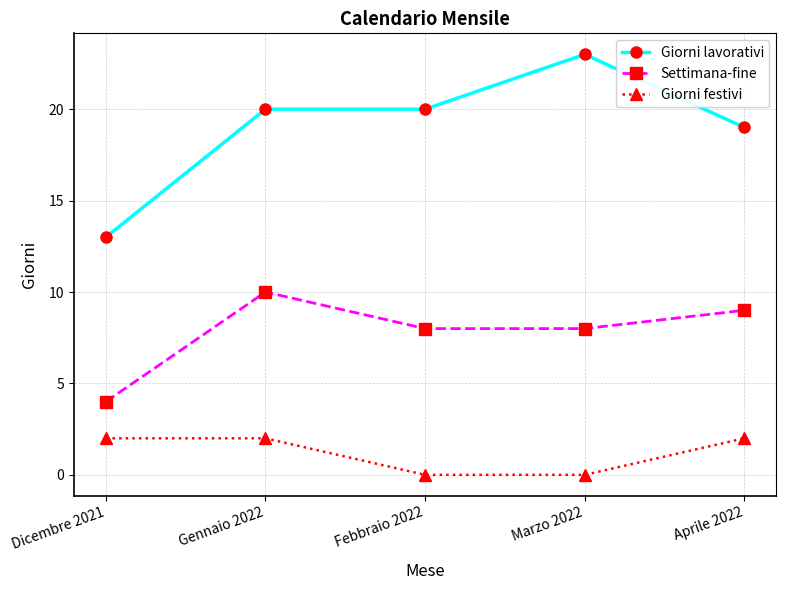

Reading left to right, what are all the values shown in this chart?

Giorni lavorativi: Dicembre 2021=13	Gennaio 2022=20	Febbraio 2022=20	Marzo 2022=23	Aprile 2022=19
Settimana-fine: Dicembre 2021=4	Gennaio 2022=10	Febbraio 2022=8	Marzo 2022=8	Aprile 2022=9
Giorni festivi: Dicembre 2021=2	Gennaio 2022=2	Febbraio 2022=0	Marzo 2022=0	Aprile 2022=2